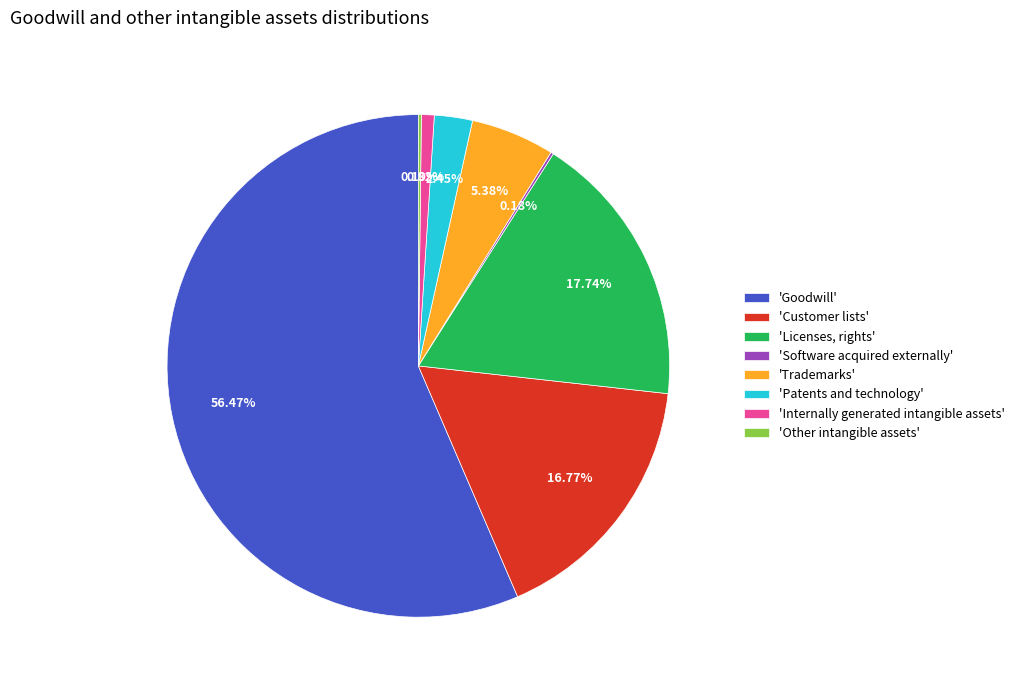

What is the majority slice?

'Goodwill'